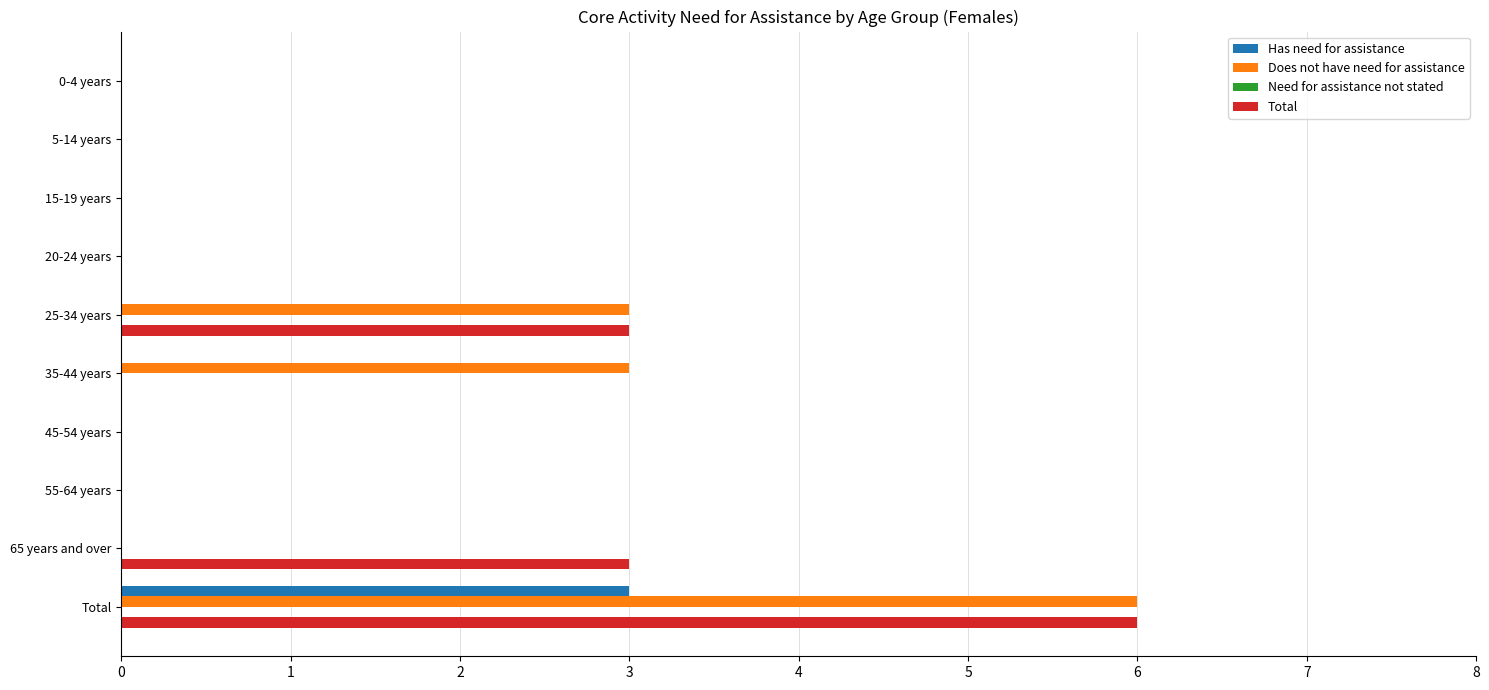

How many categories are shown in the chart?

10